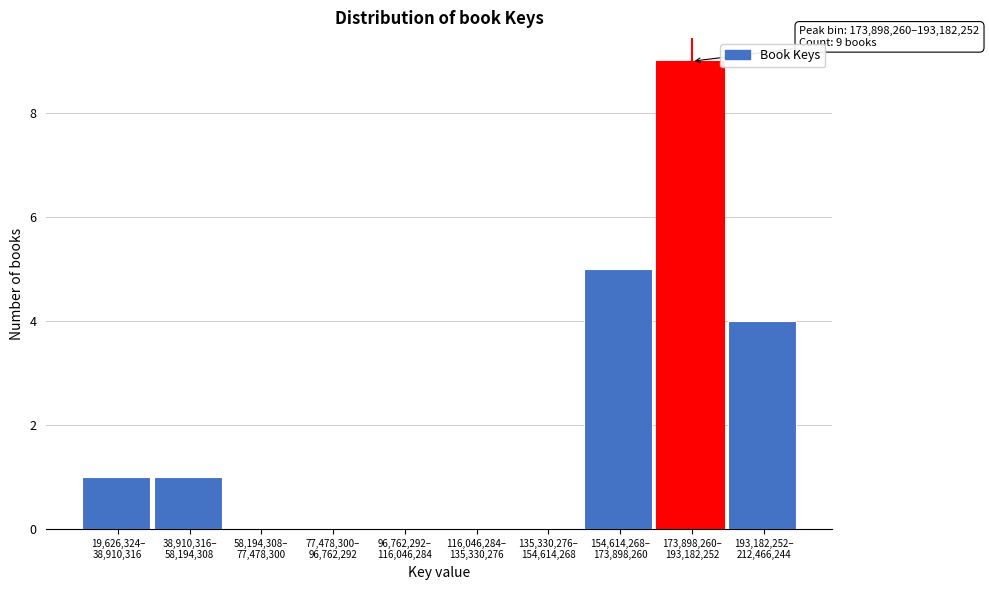

What is the sum of all values?

20